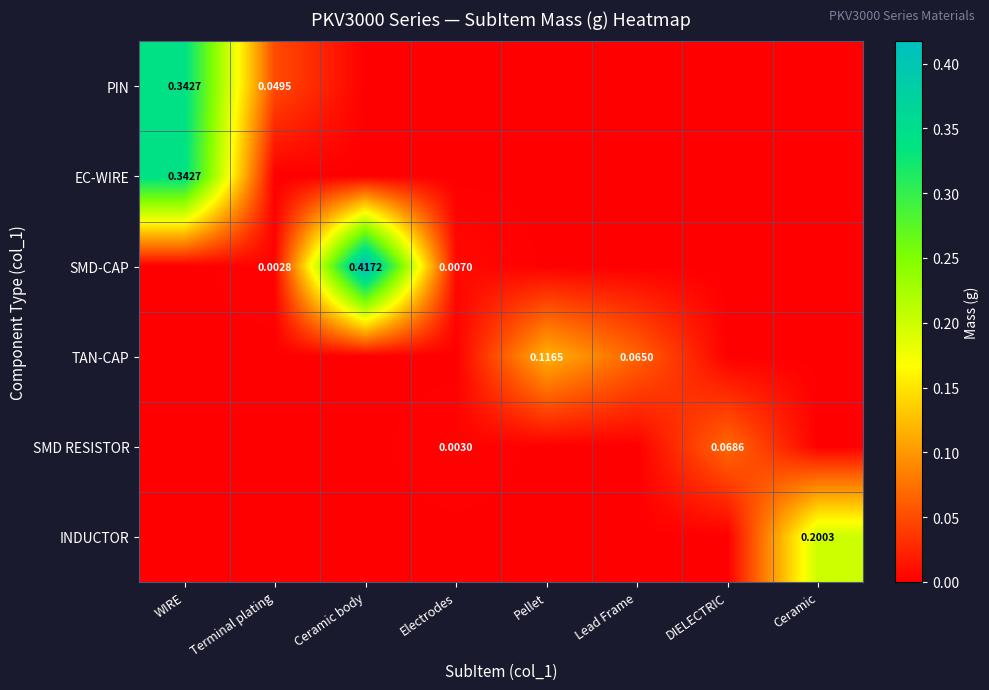

How many data points does each series have?

8